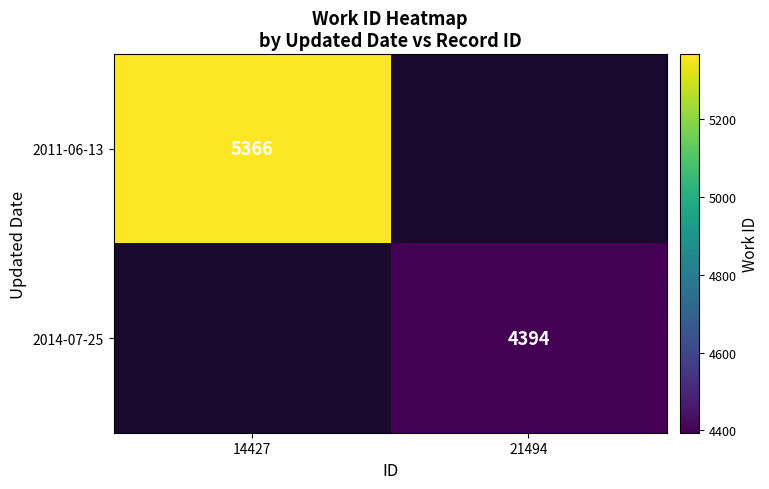

The value of 2011-06-13 at 14427 is 8304.9. True or false?

False